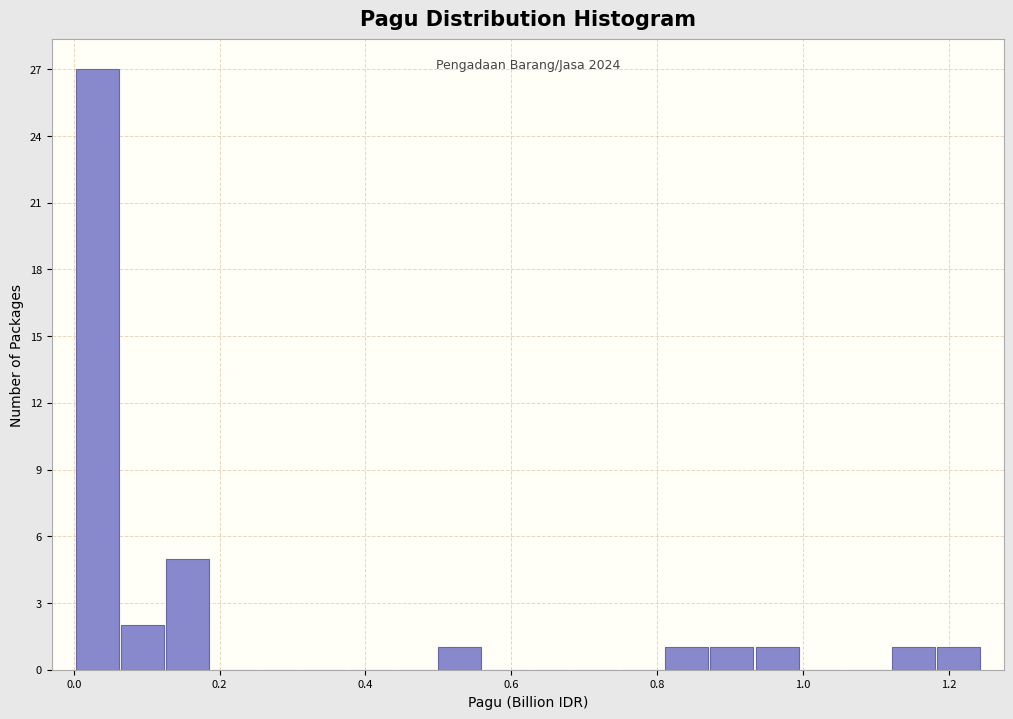

Around what value on the x-axis is the tallest bar? Give the approximate position of its centre, as read against the axis.

0.04